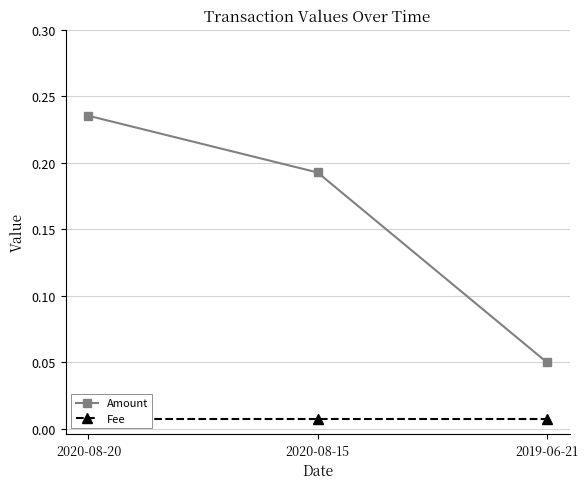

Does the chart have visible grid lines?

Yes